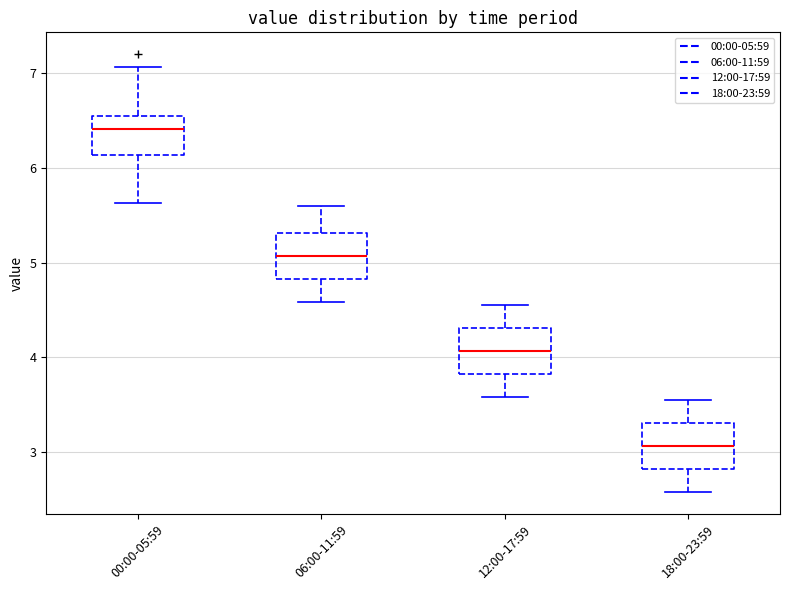

Reading left to right, read every box against the y-axis: the position of its median line, the range the box covers, and the ends of its whiskers. The values are not printed on the chart, so give them approximately, as read against the axis.

00:00-05:59: median 6.4, box 6.1 to 6.6, whiskers 5.6 to 7.1
06:00-11:59: median 5.1, box 4.8 to 5.3, whiskers 4.6 to 5.6
12:00-17:59: median 4.1, box 3.8 to 4.3, whiskers 3.6 to 4.6
18:00-23:59: median 3.1, box 2.8 to 3.3, whiskers 2.6 to 3.6